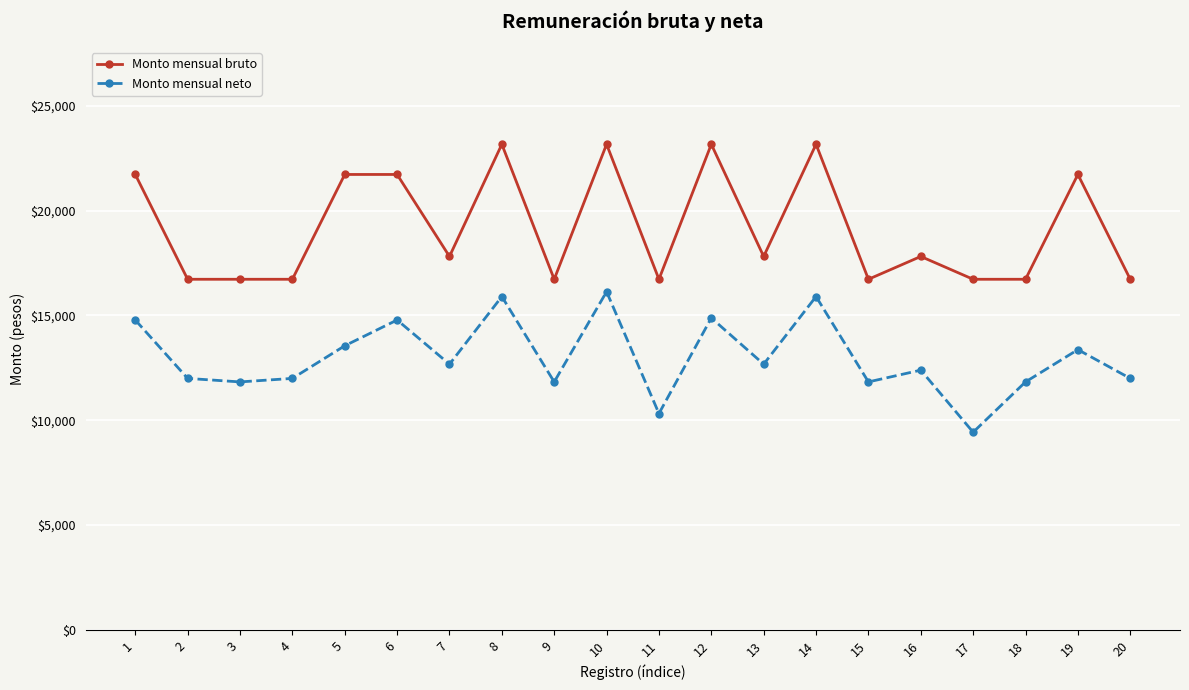

True or false: Monto mensual neto and Monto mensual bruto intersect in this chart.

False